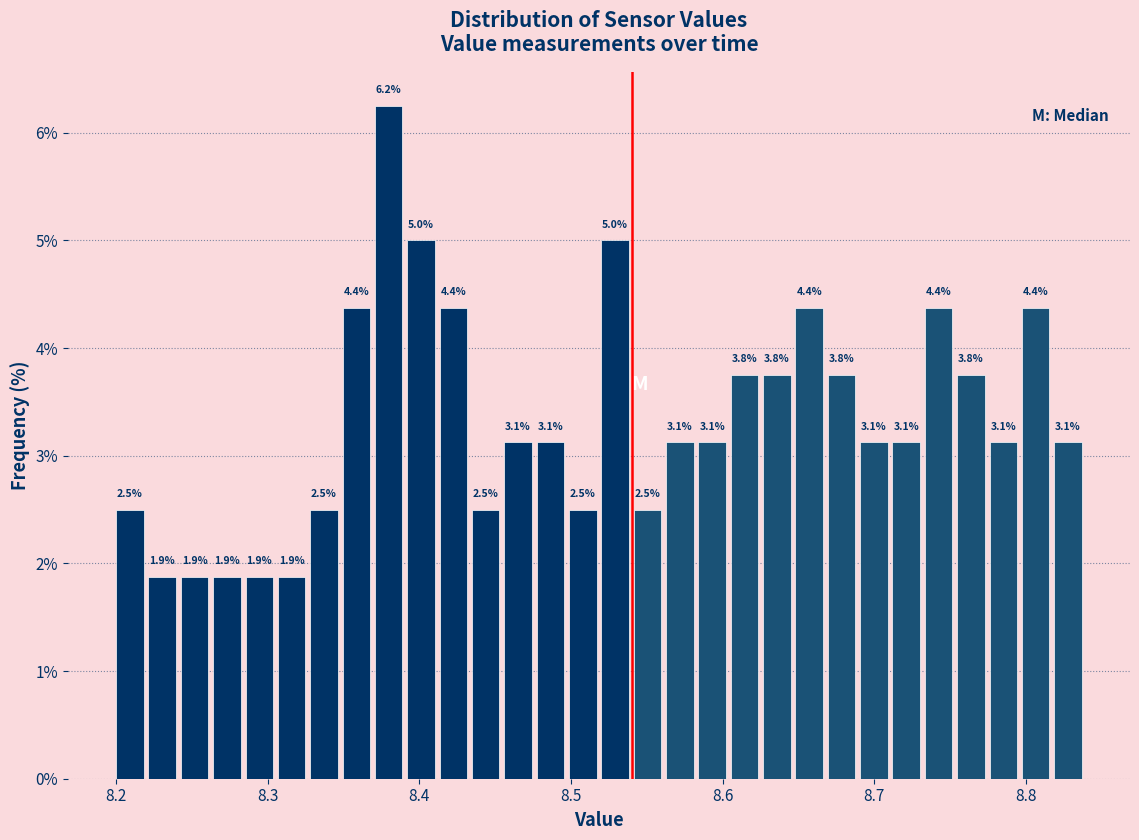

Around what value on the x-axis is the tallest bar? Give the approximate position of its centre, as read against the axis.

8.38